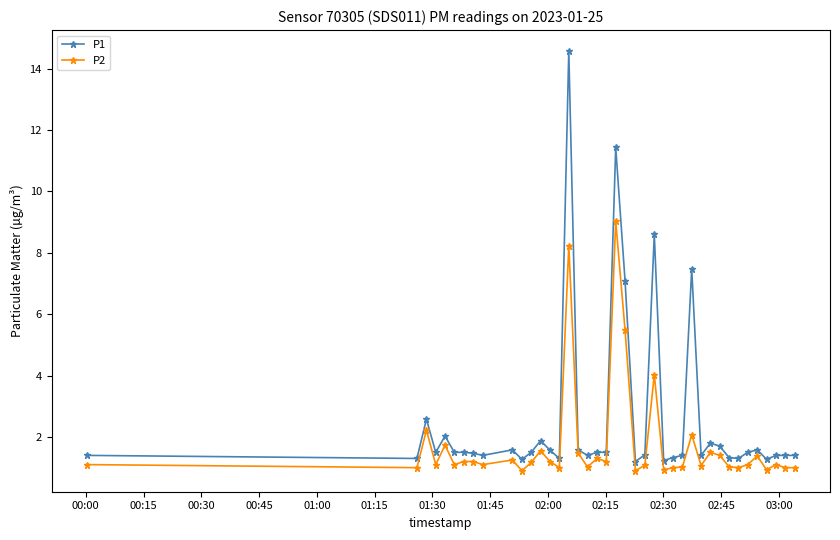

Does the chart have visible grid lines?

No